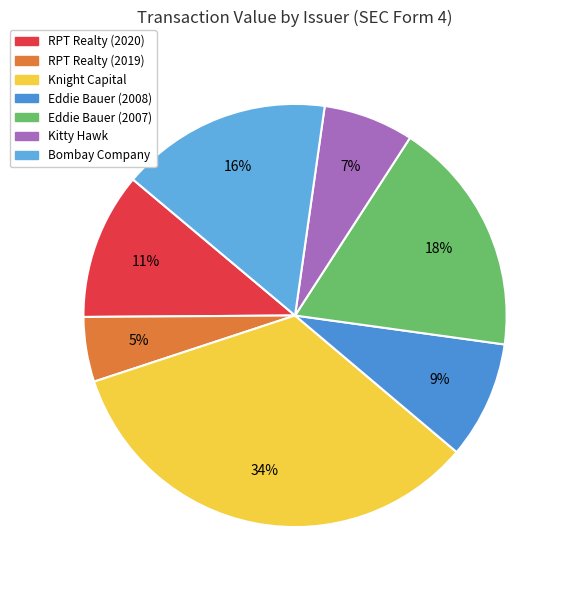

Which has a higher value, Eddie Bauer (2008) or Eddie Bauer (2007)?

Eddie Bauer (2007)